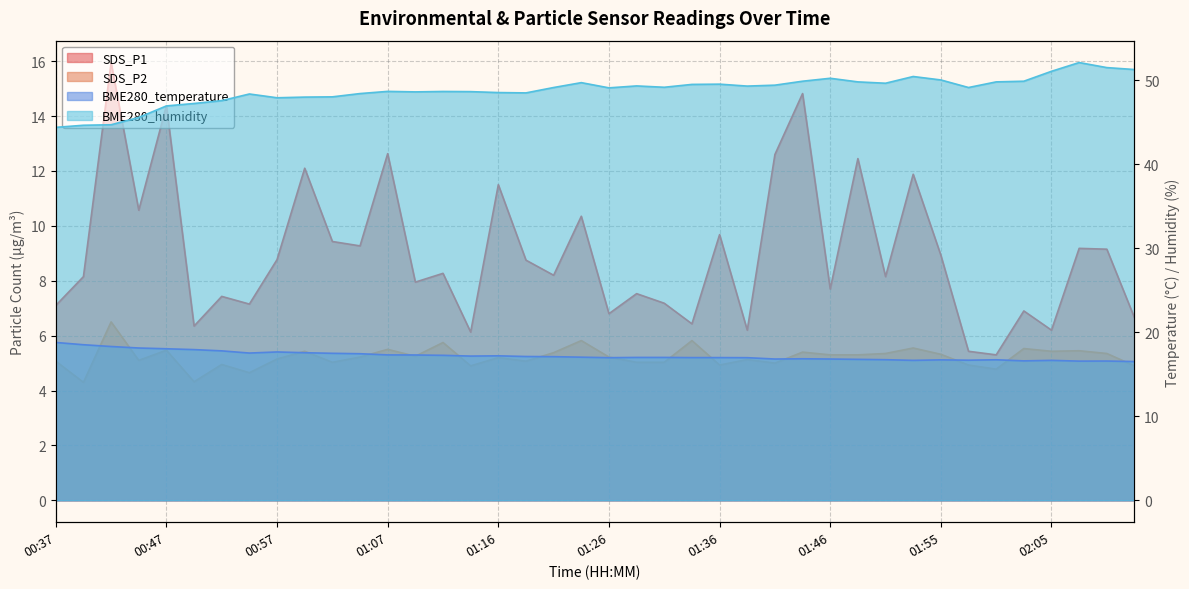

Is it true that BME280_humidity equals 18.0 at 01:38?

False